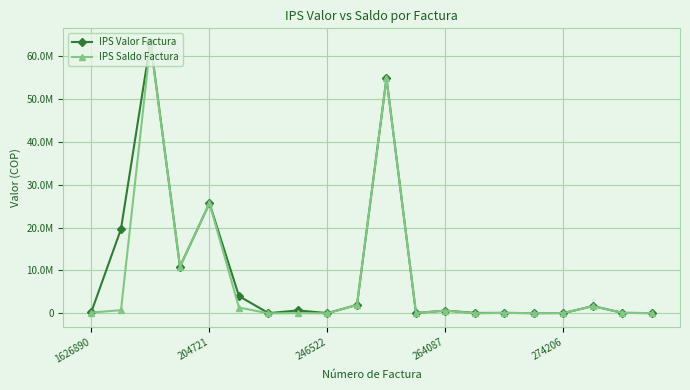

True or false: IPS Valor Factura and IPS Saldo Factura cross at least once.

False